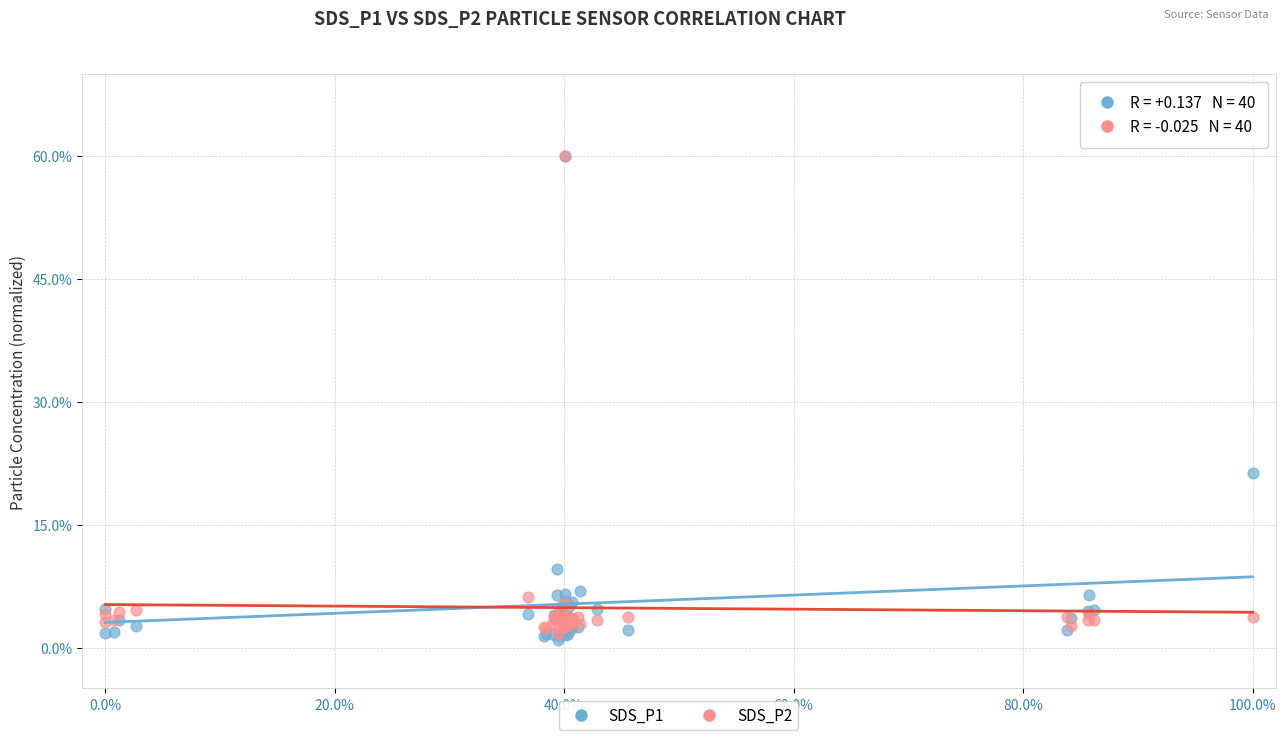

Across all series, what Y value is closest to 30?

21.3